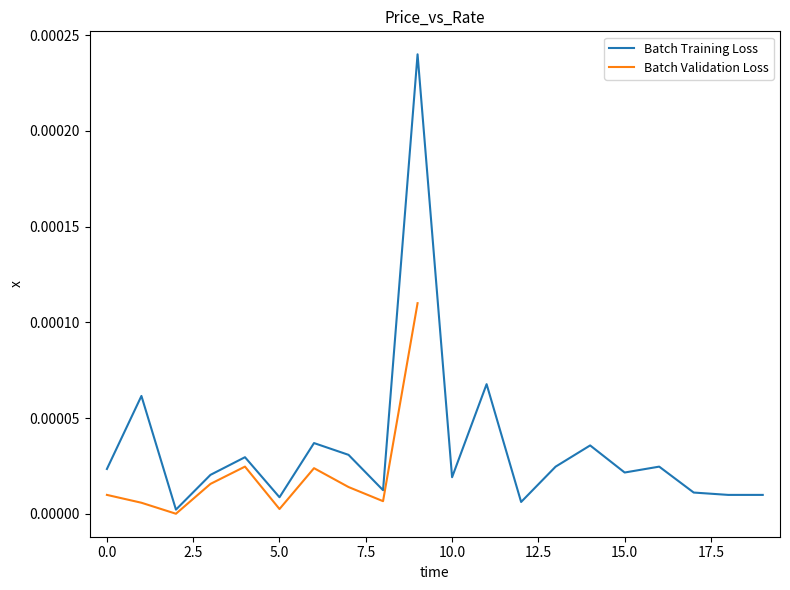

At which label is the value closest to 0?

2